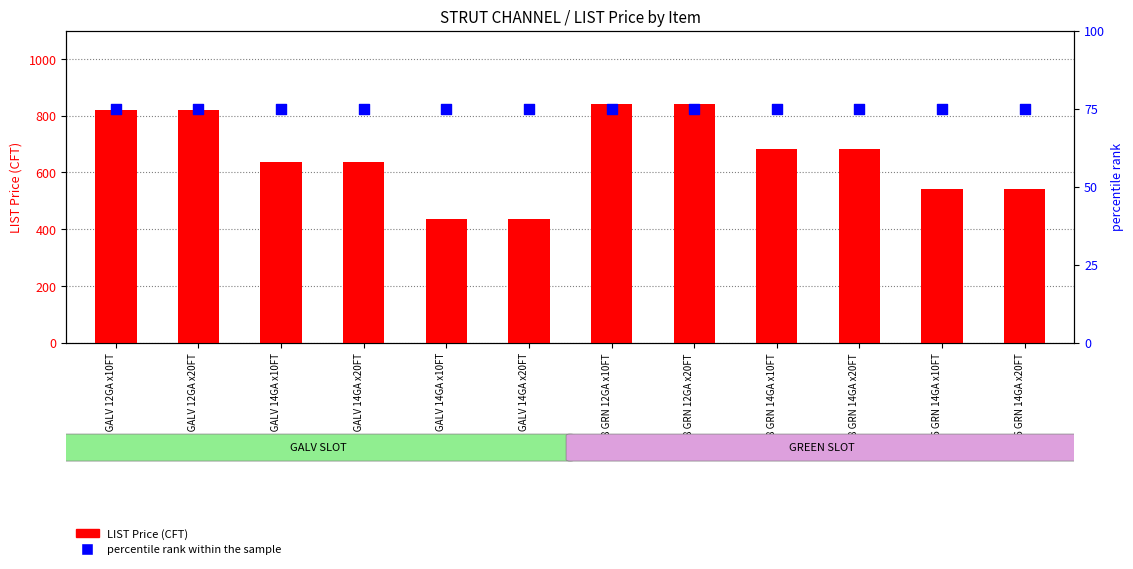

Which series has the largest total across all categories?

LIST Price (CFT)